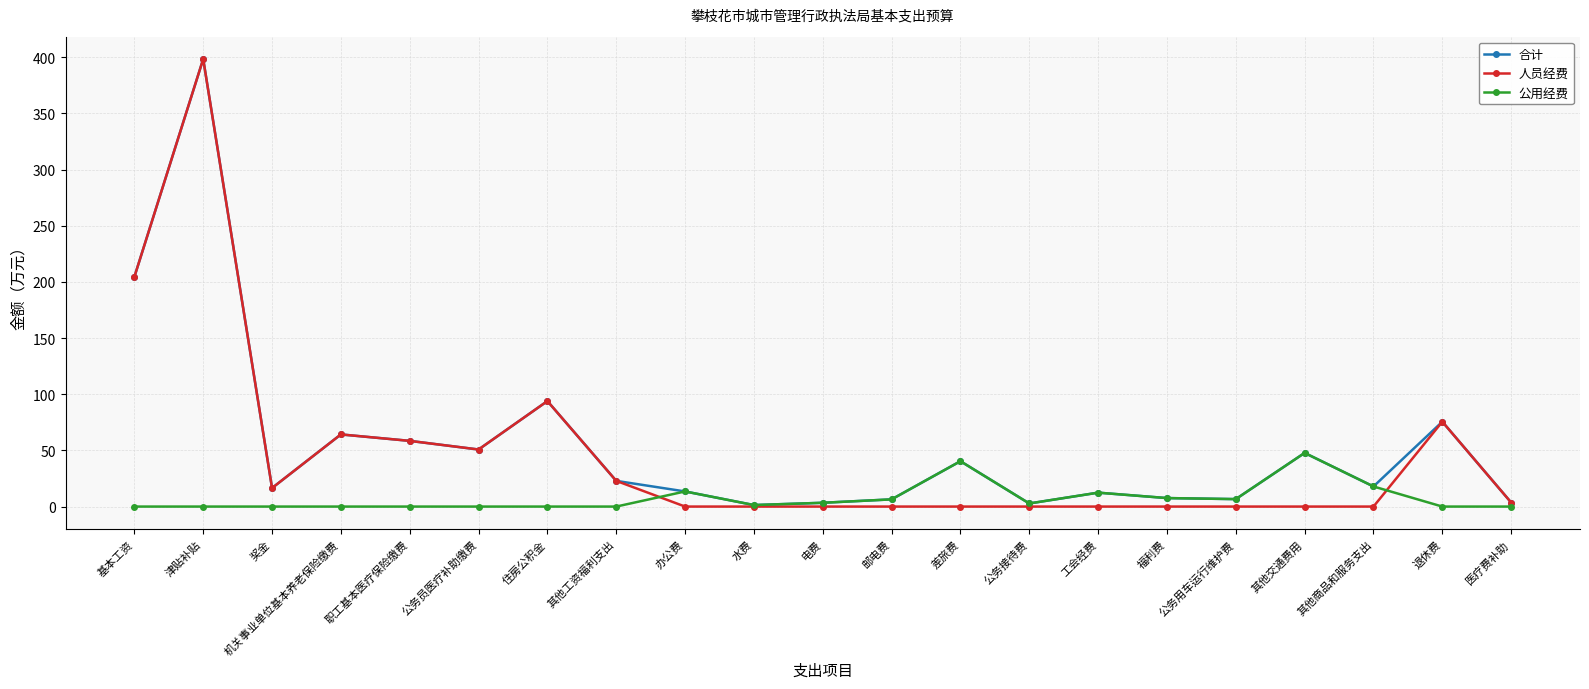

What position from the right is 津贴补贴?

20